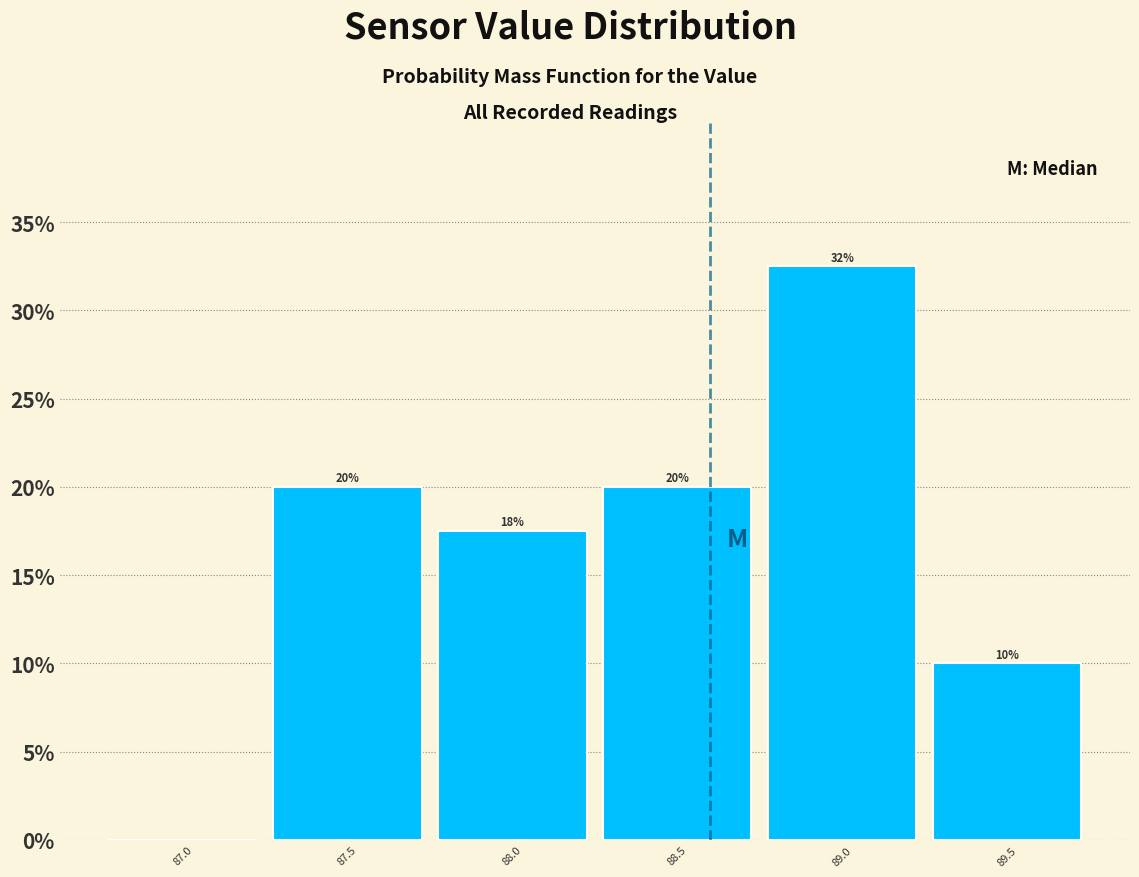

Over which range of the x-axis is the bar tallest?

88.75 to 89.25